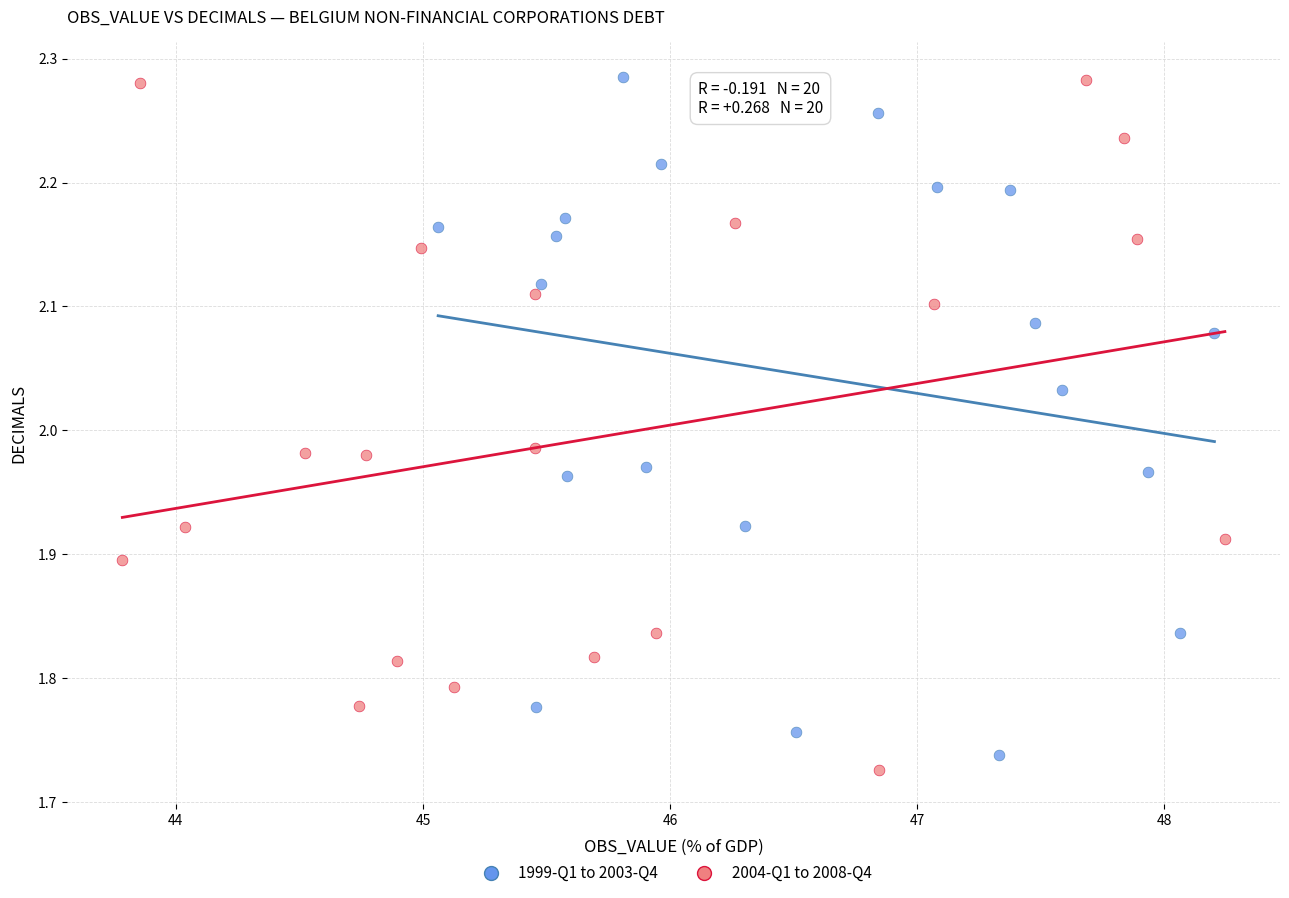

What are all the series names shown in the legend?

1999-Q1 to 2003-Q4, 2004-Q1 to 2008-Q4